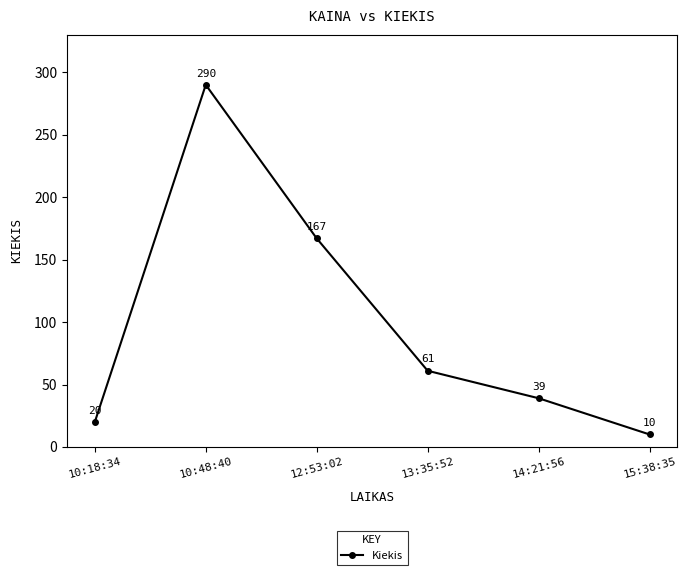

What is the minimum value shown in the chart?

10